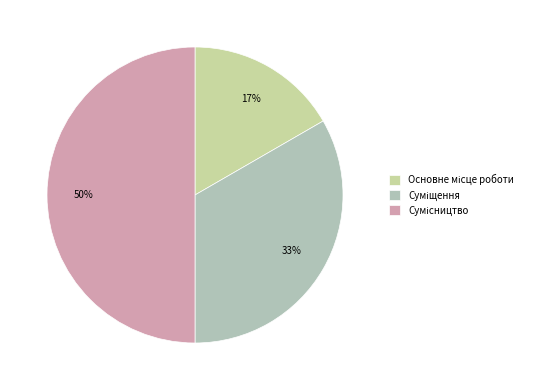

Is Основне місце роботи the majority of the pie?

No